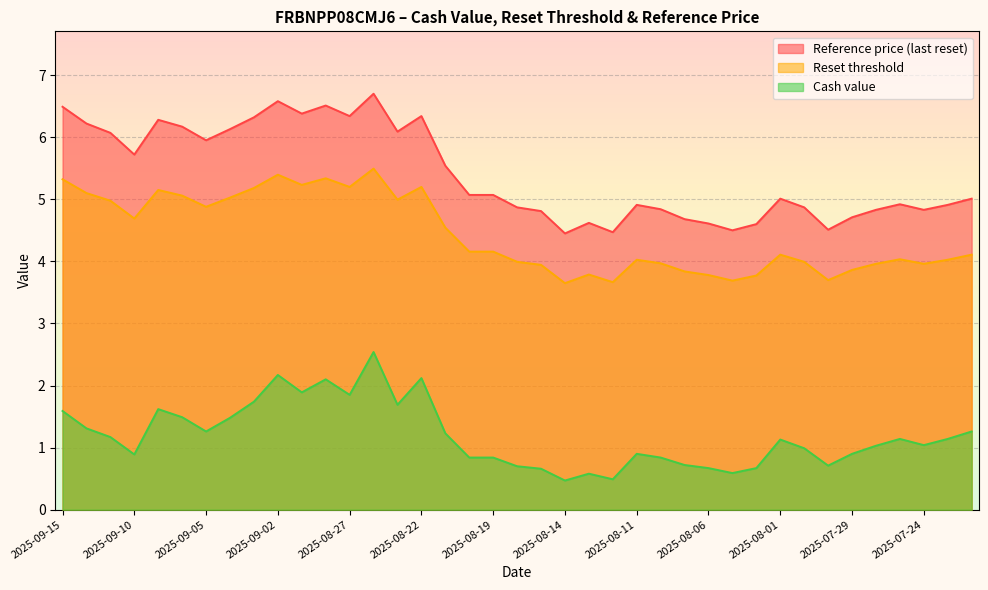

What is the difference between the col_3 values at 2025-09-05 and 2025-09-03?

0.3